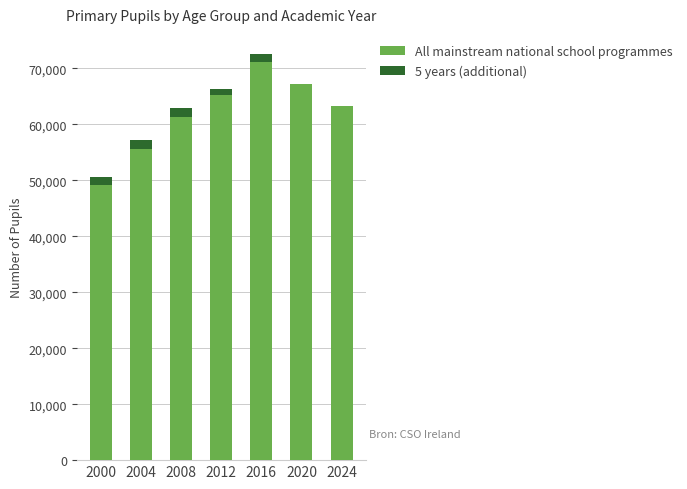

Is it true that All mainstream national school programmes equals 112065 at 2012?

False